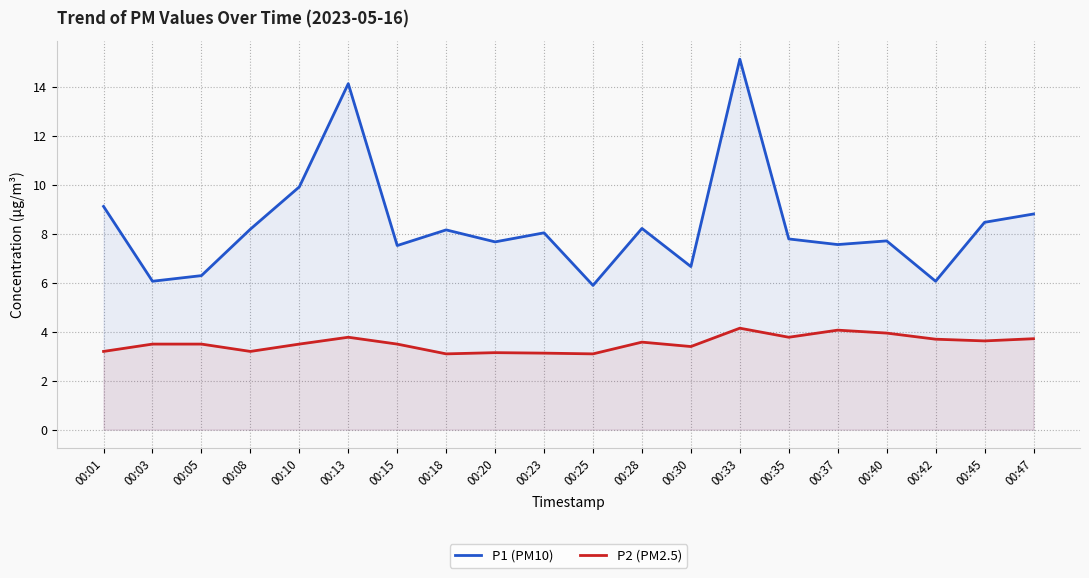

What is the value of the P1 (PM10) point at the 11th from the left?

5.9